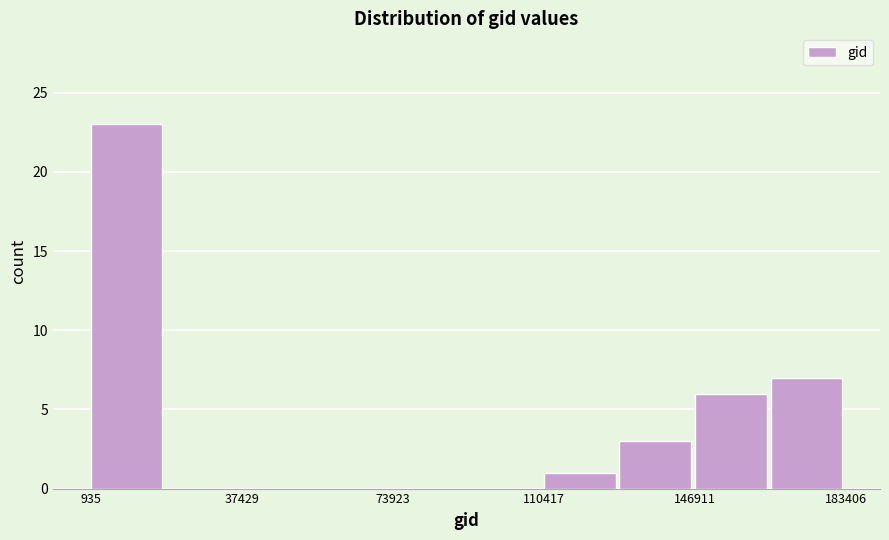

Read against the x-axis, roughly where is the centre of the tallest bar?

10000